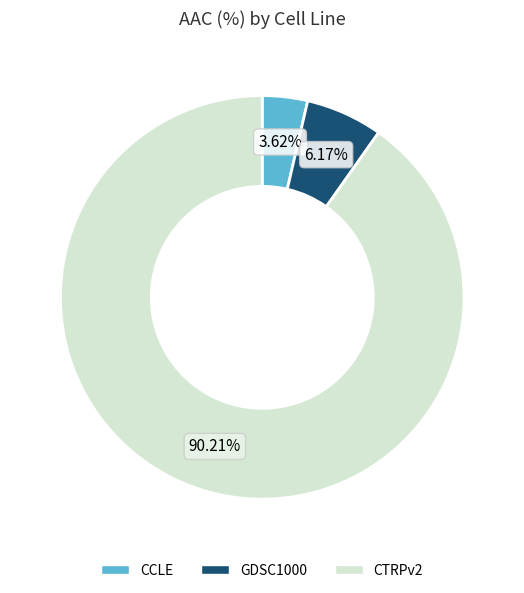

Which has a higher value, GDSC1000 or CCLE?

GDSC1000